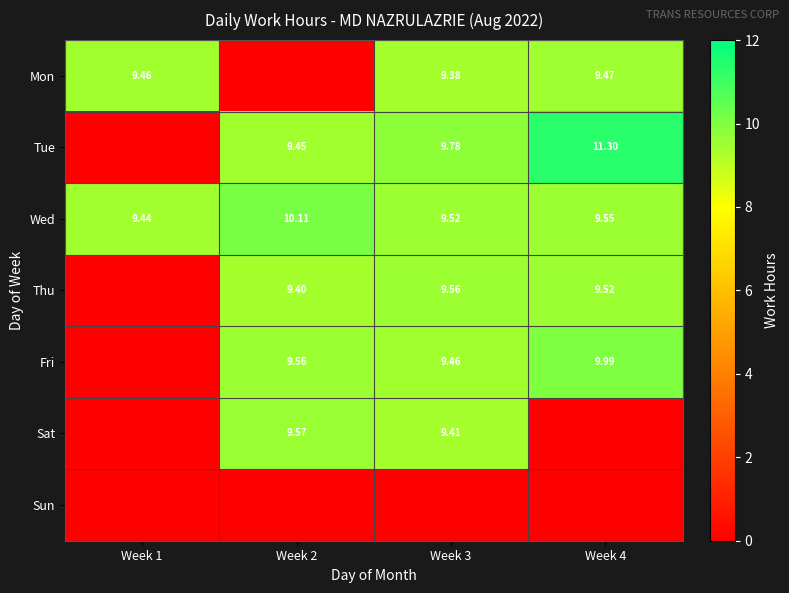

Which label corresponds to the smallest value in the chart?

Week 2